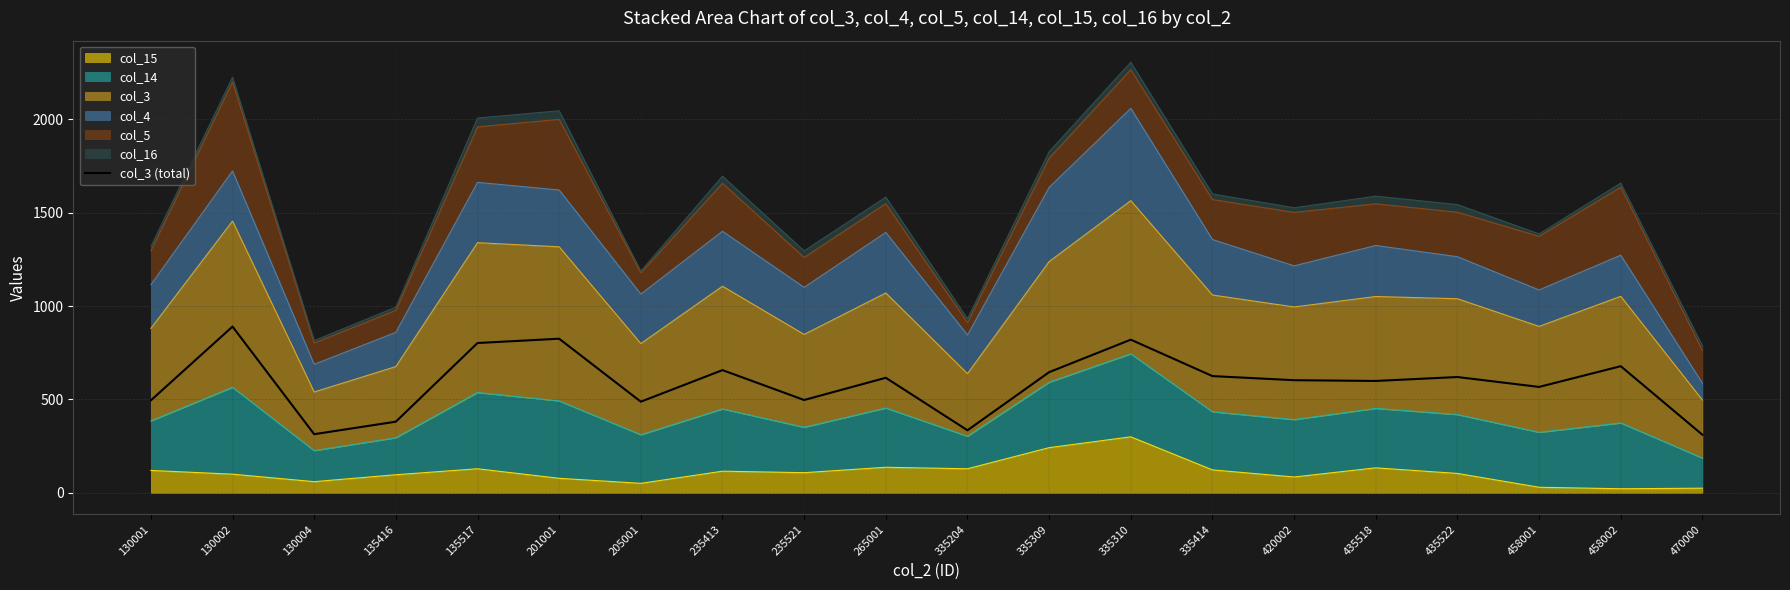

What is the approximate value at 201001, to the nearest 100?

800